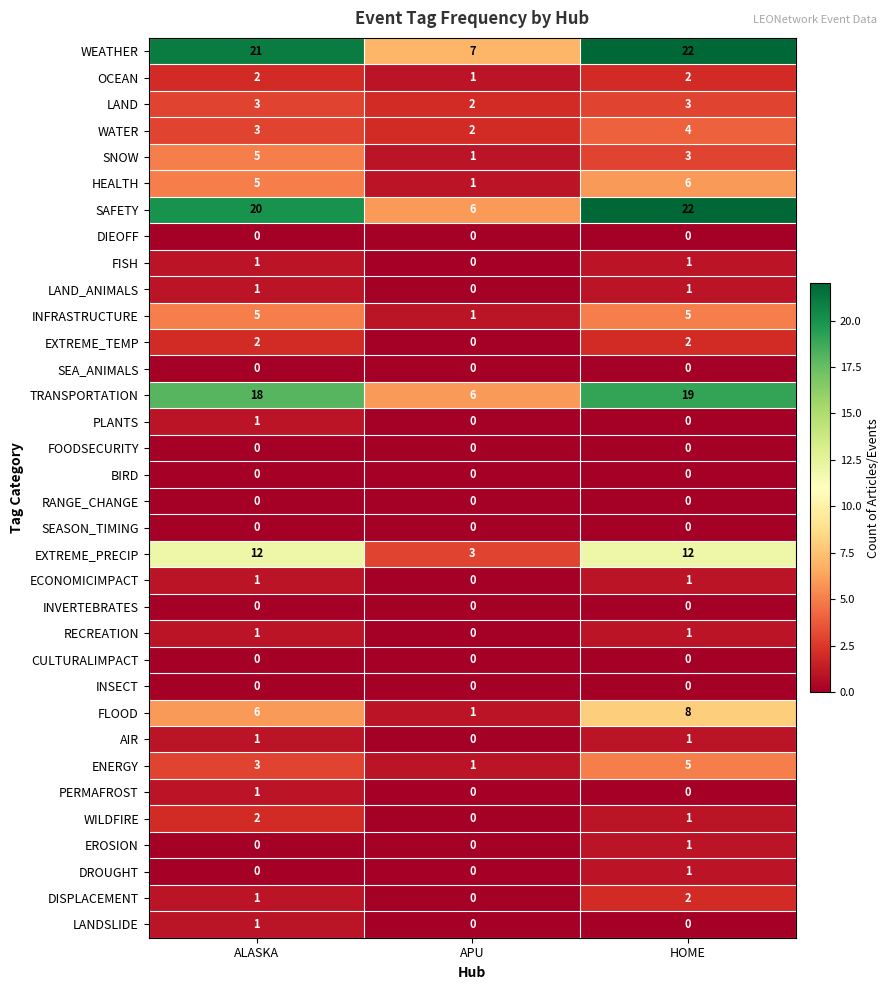

What is the maximum value shown in the chart?

22